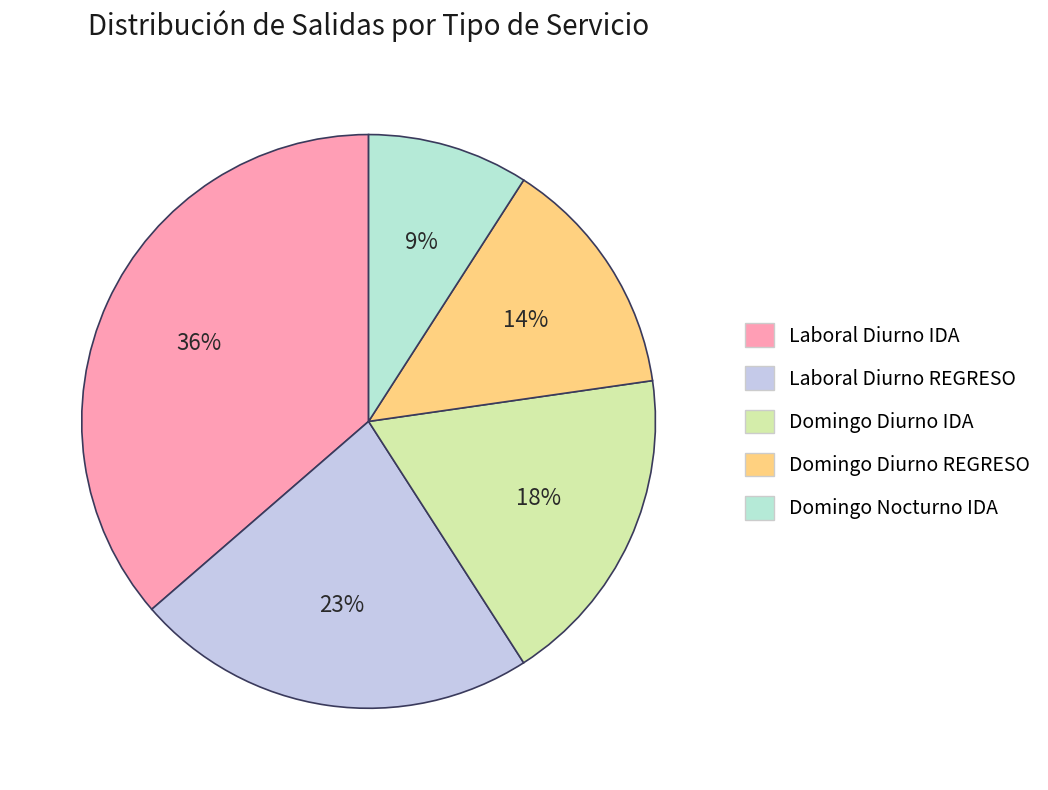

To the nearest percent, what is the average slice percentage?

20%